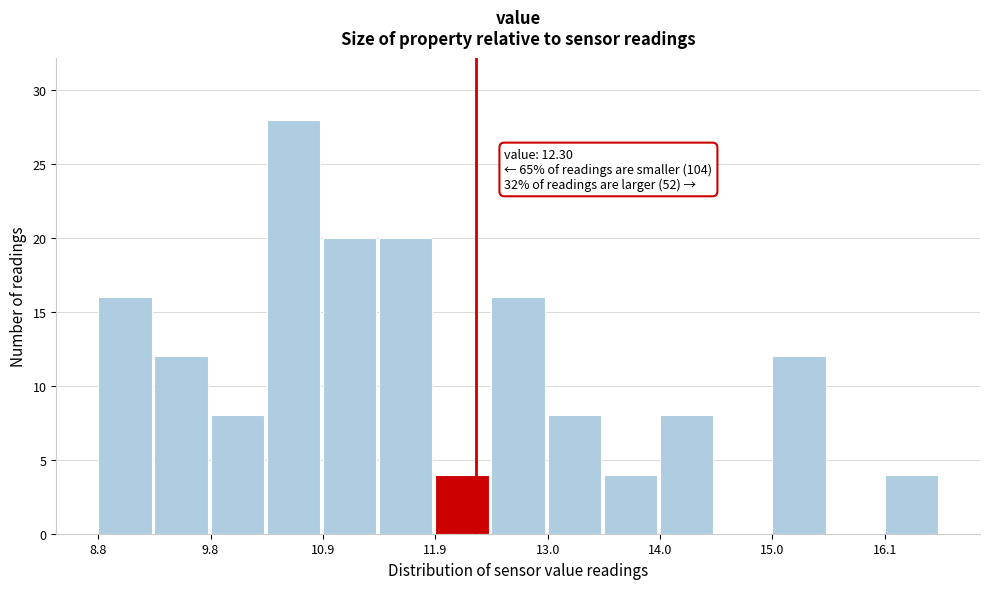

Read against the x-axis, roughly where is the centre of the tallest bar?

10.6